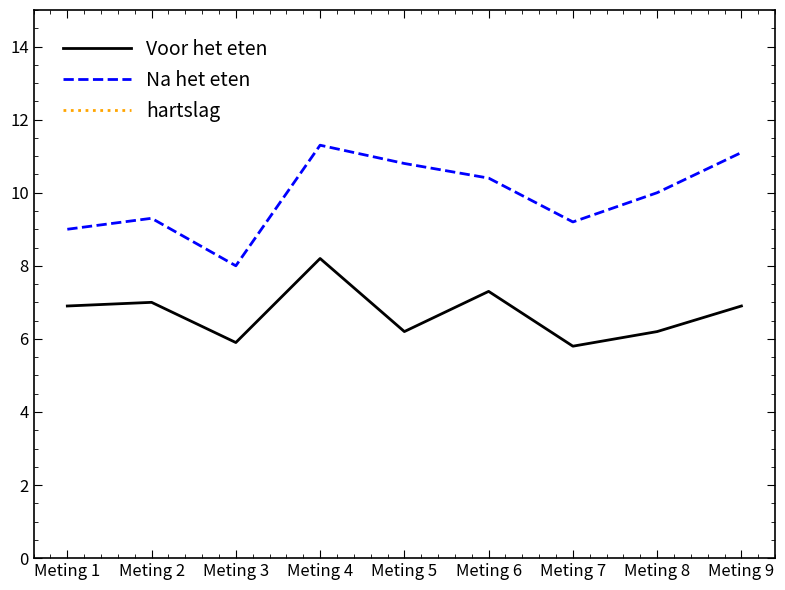

The Na het eten series shows 17.9 at Meting 5. True or false?

False